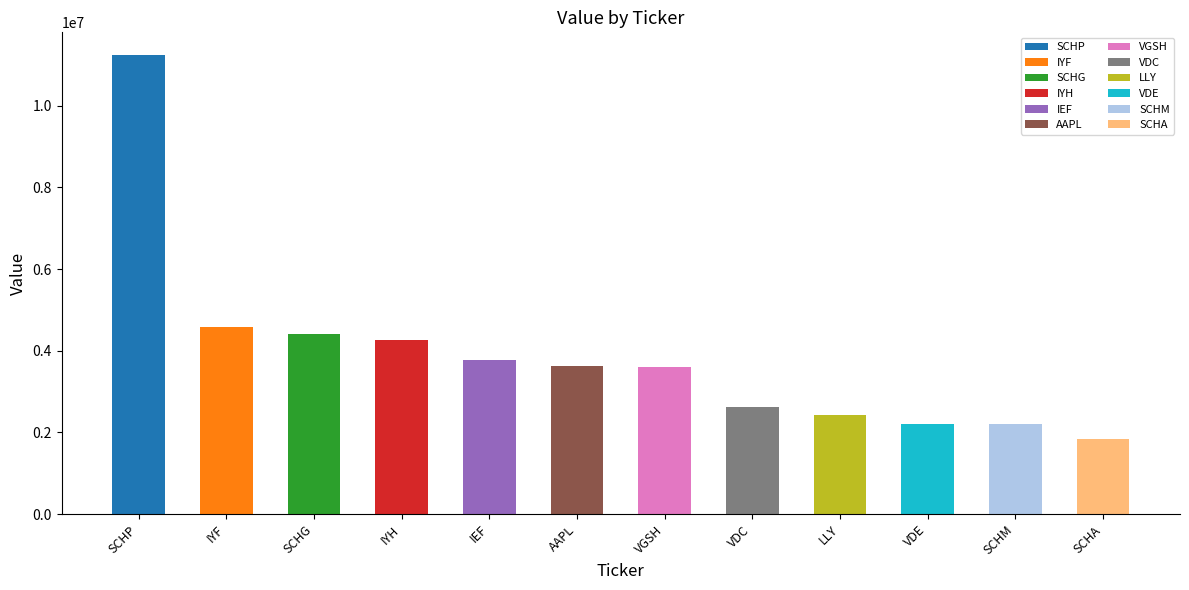

Reading left to right, what are all the values shown in this chart?

11239175	4581816	4402404	4271697	3771218	3631922	3601440	2614921	2419278	2211613	2200886	1833829